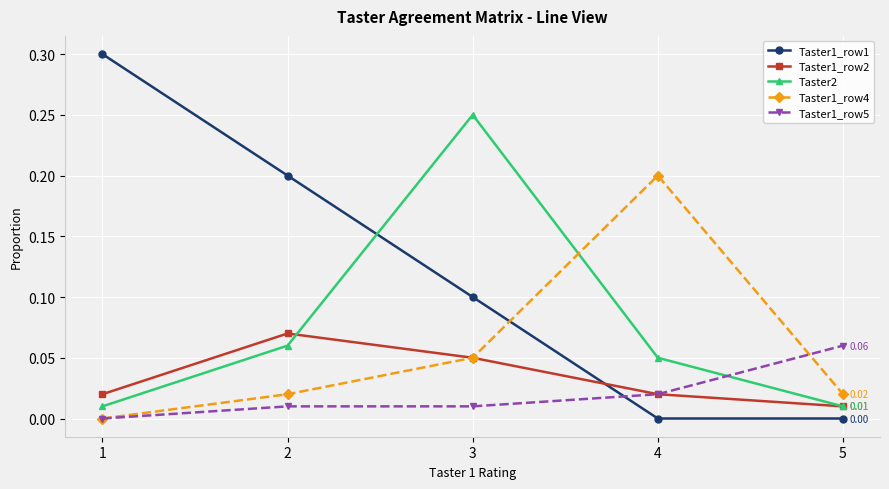

Does the chart display data point markers on the line(s)?

Yes